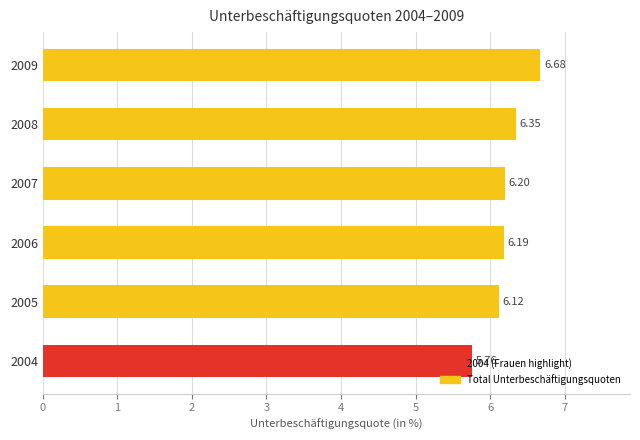

Rank the categories by value from lowest to highest.

2004, 2005, 2006, 2007, 2008, 2009